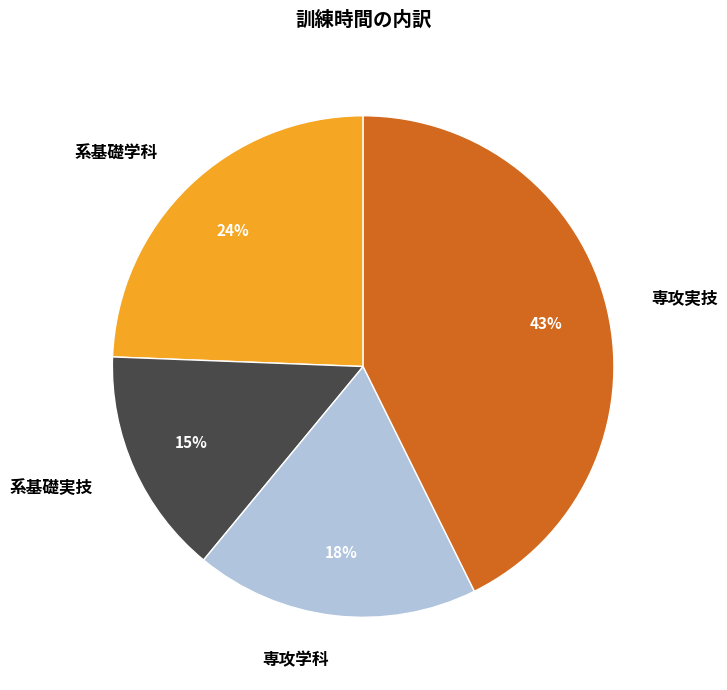

Between 系基礎学科 and 専攻実技, which is larger?

専攻実技